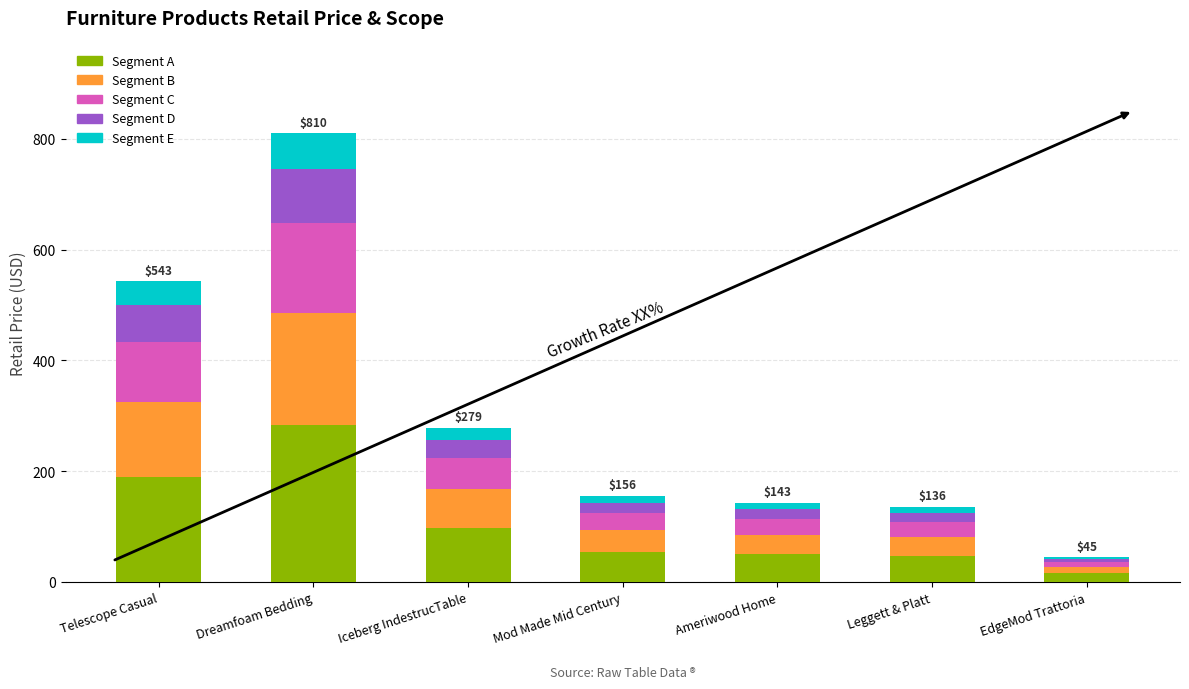

What is the total value across all series at Iceberg IndestrucTable?

278.9